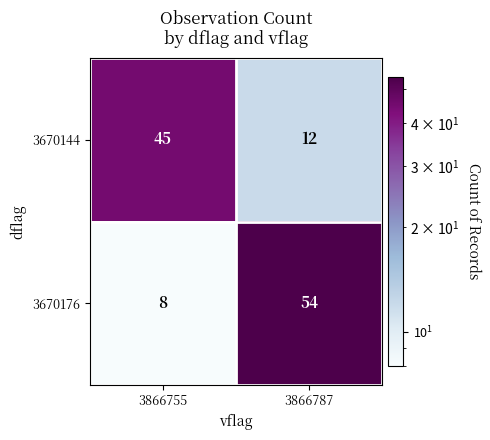

Rank the series at 3866787 from lowest to highest value.

3670144, 3670176